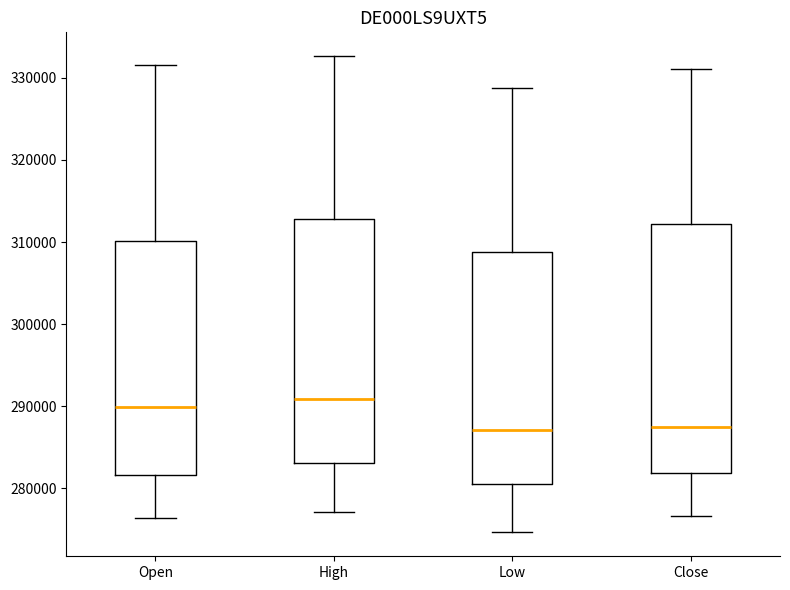

Where is the lower edge of the box for Open on the y-axis? The values are not printed on the chart, so give them approximately, as read against the axis.

282000